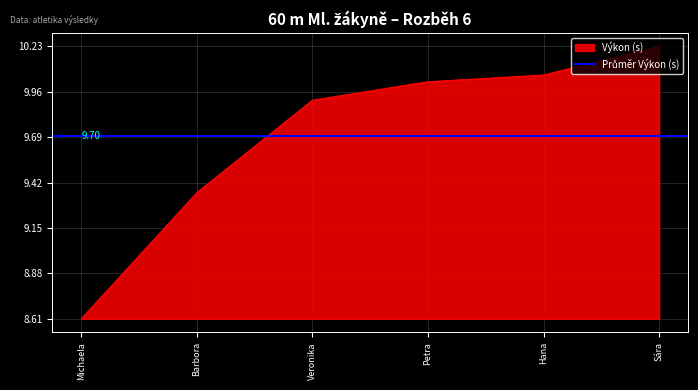

How many lines are shown in the chart?

1